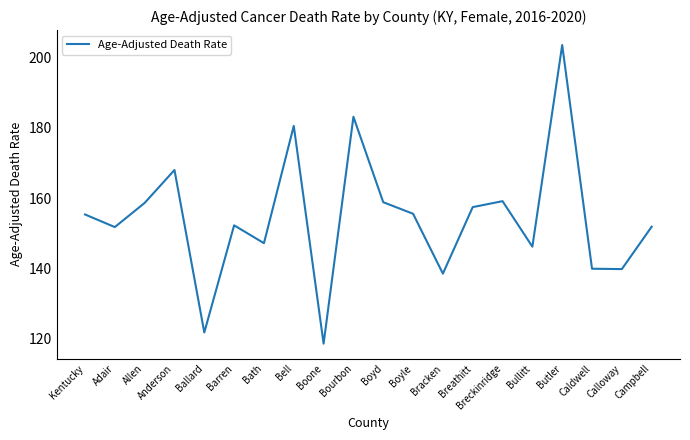

What position from the right is Bourbon?

11